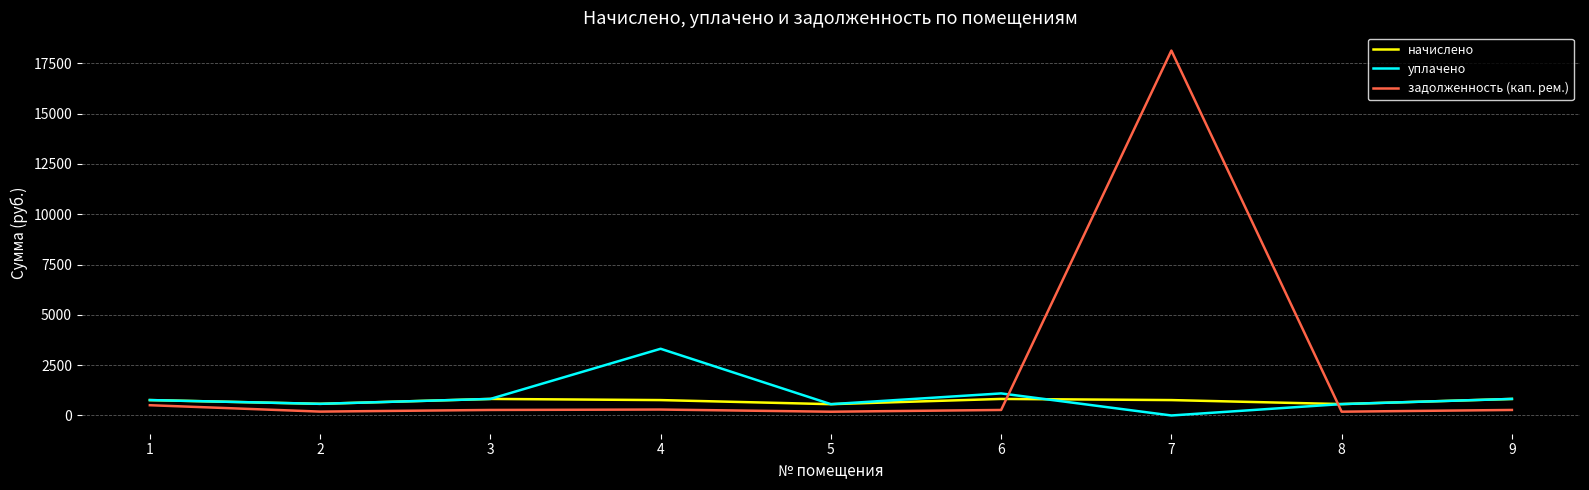

Rank the series by their maximum value, from lowest to highest.

начислено, уплачено, задолженность (кап. рем.)